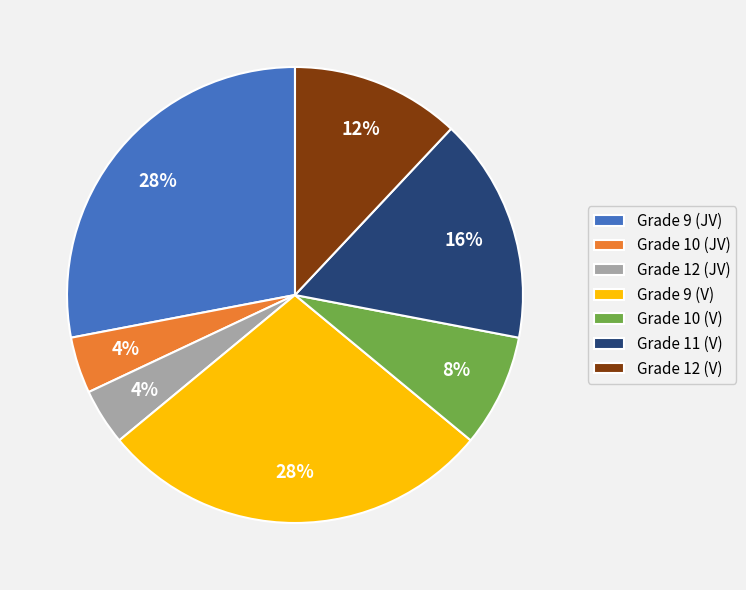

To the nearest percent, what is the average slice percentage?

14%